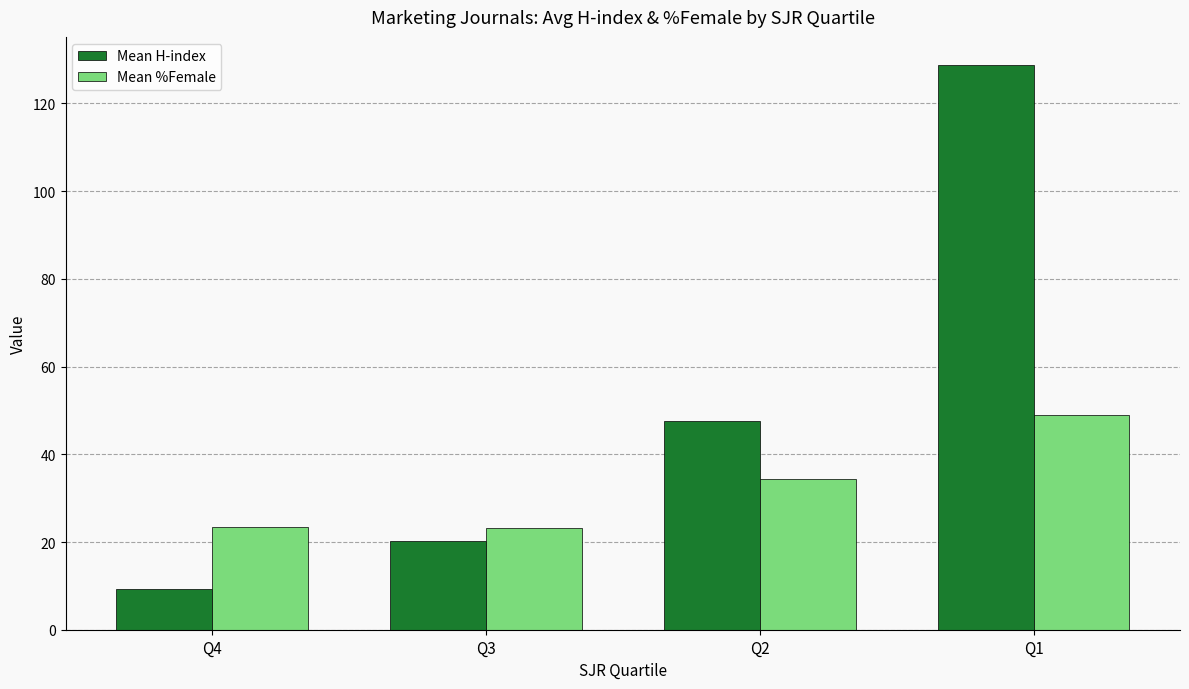

Is it true that Mean H-index equals 10.0 at Q3?

False